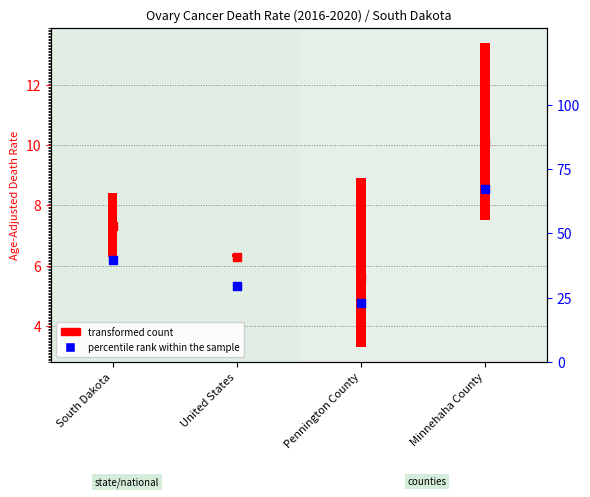

Approximately how many times larger is the value at South Dakota compared to Minnehaha County?

0.6